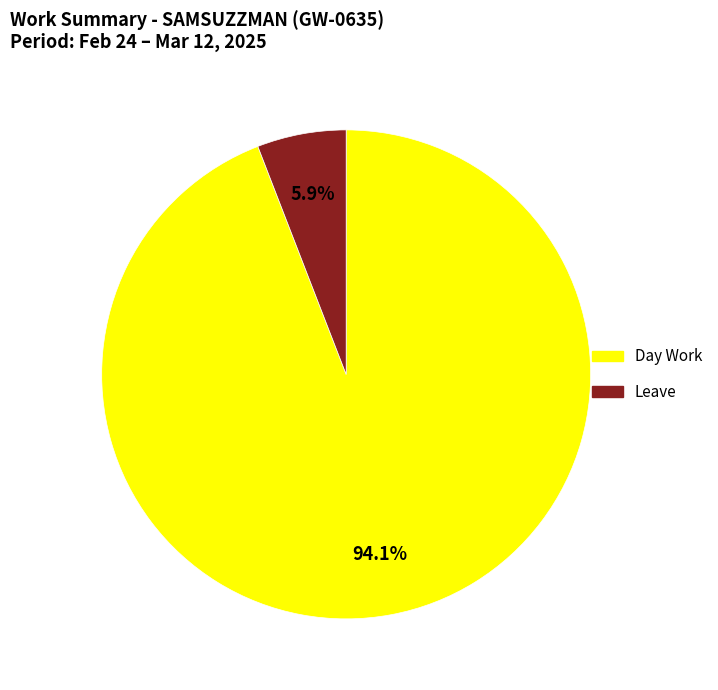

Is there any slice that represents more than half of the pie?

Yes